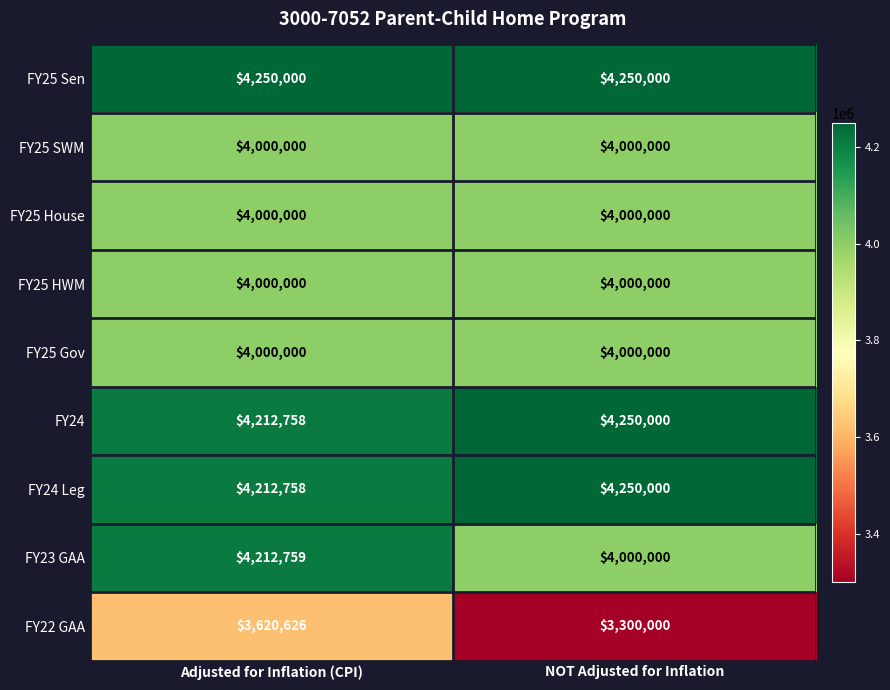

Which category has the lowest value across all series?

NOT Adjusted for Inflation